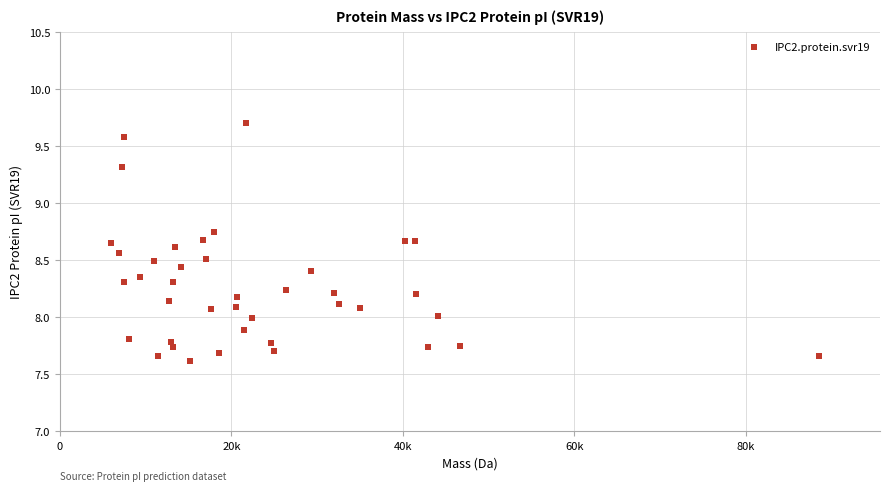

What is the range of X values (max minus min)?

82609.6